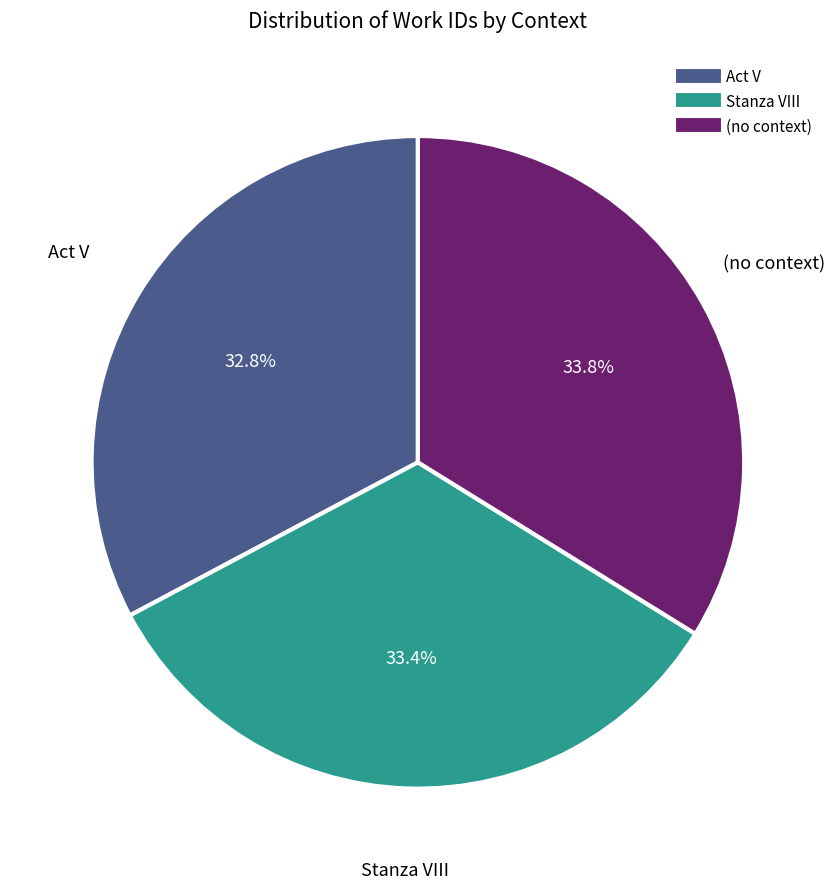

Count the number of slices in the pie.

3